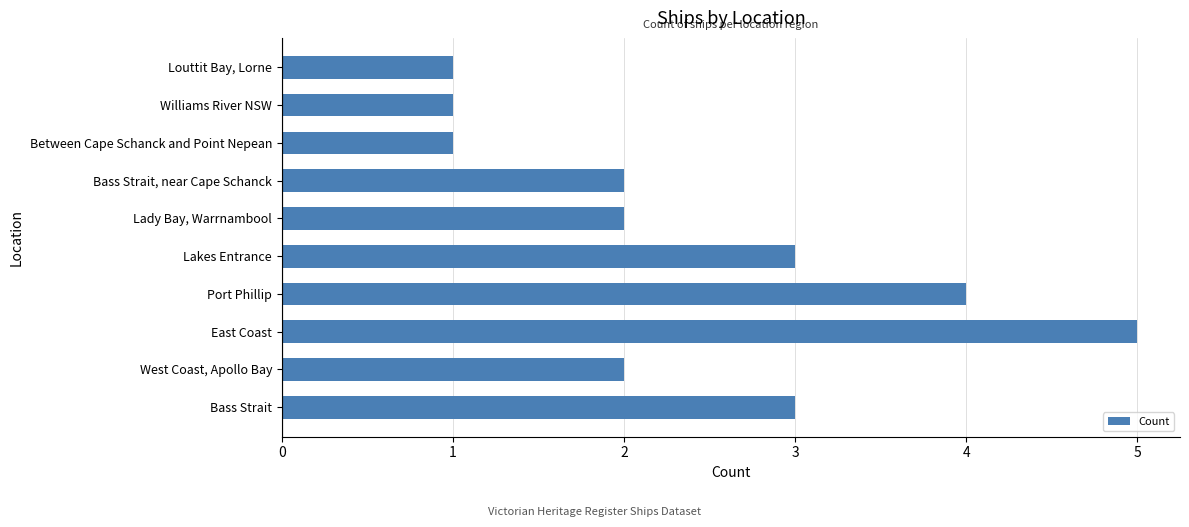

How many data points does each series have?

10